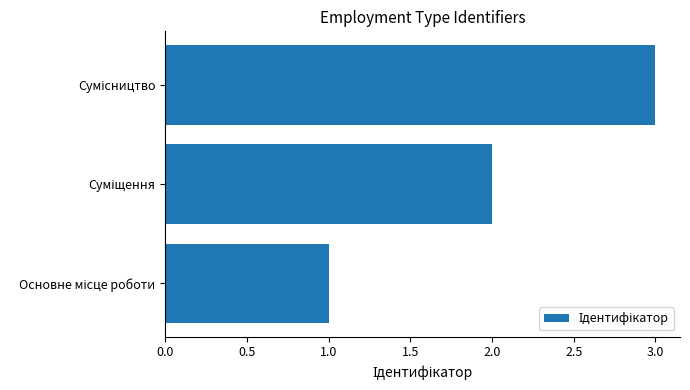

What is the sum of all values?

6